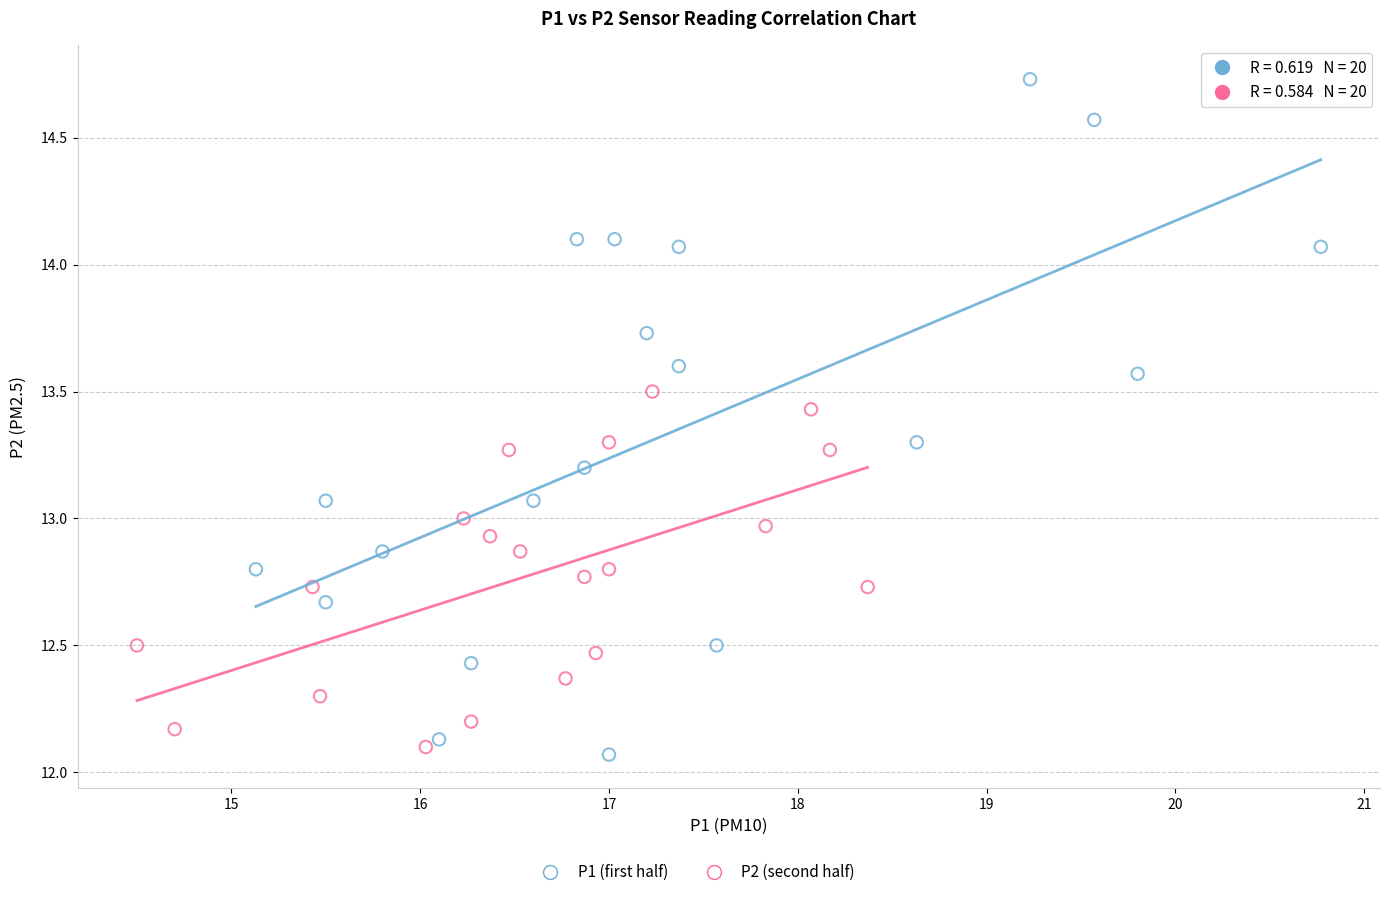

Which series contains the highest Y value?

P1 (first half)